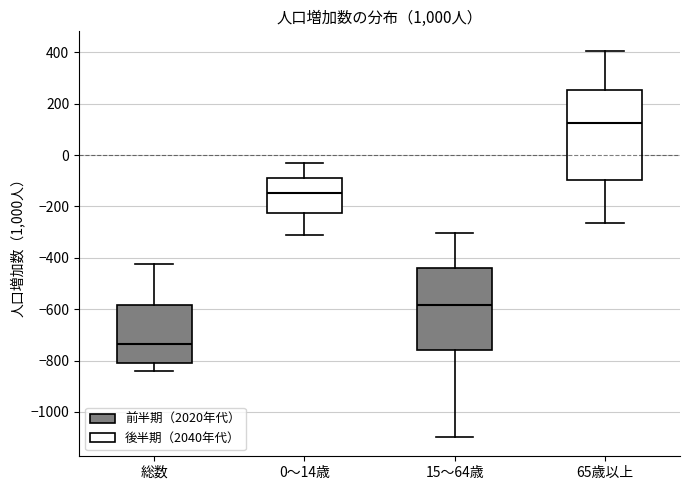

Reading left to right, read every box against the y-axis: the position of its median line, the range the box covers, and the ends of its whiskers. The values are not printed on the chart, so give them approximately, as read against the axis.

総数: median -740, box -820 to -580, whiskers -840 to -420
0～14歳: median -140, box -220 to -80, whiskers -320 to -40
15～64歳: median -580, box -760 to -440, whiskers -1100 to -300
65歳以上: median 120, box -100 to 260, whiskers -260 to 400